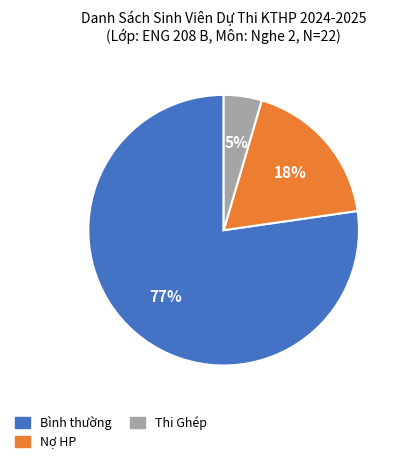

Is there a majority slice in this chart?

Yes